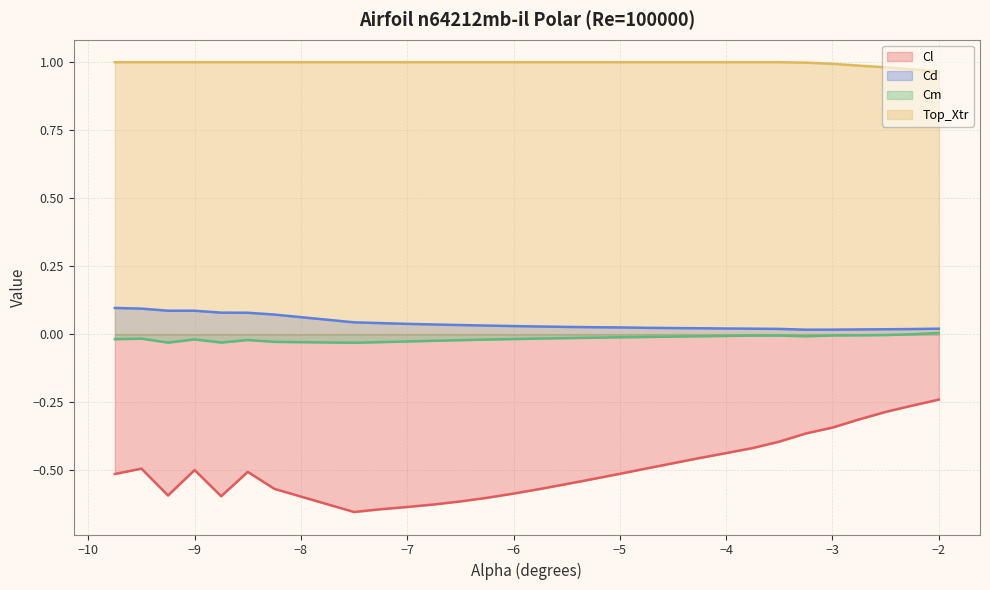

True or false: Cd and Top_Xtr cross at least once.

False